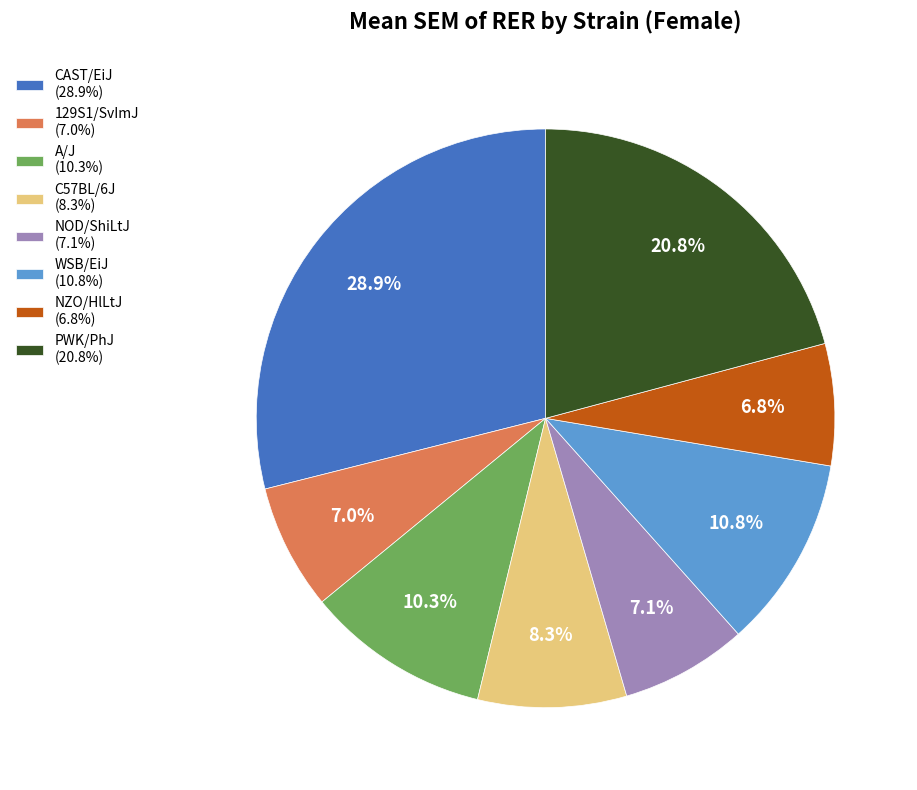

To the nearest percent, what is the difference between the largest and smallest slice percentages?

22%